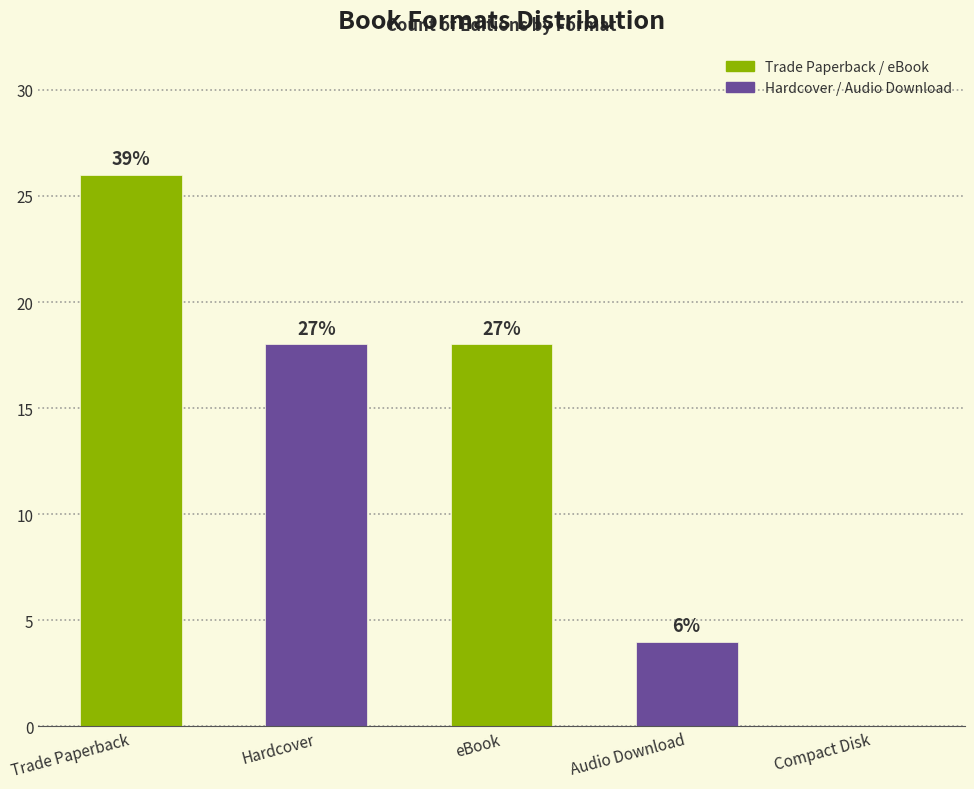

At which category does the chart reach its peak across all series?

Trade Paperback